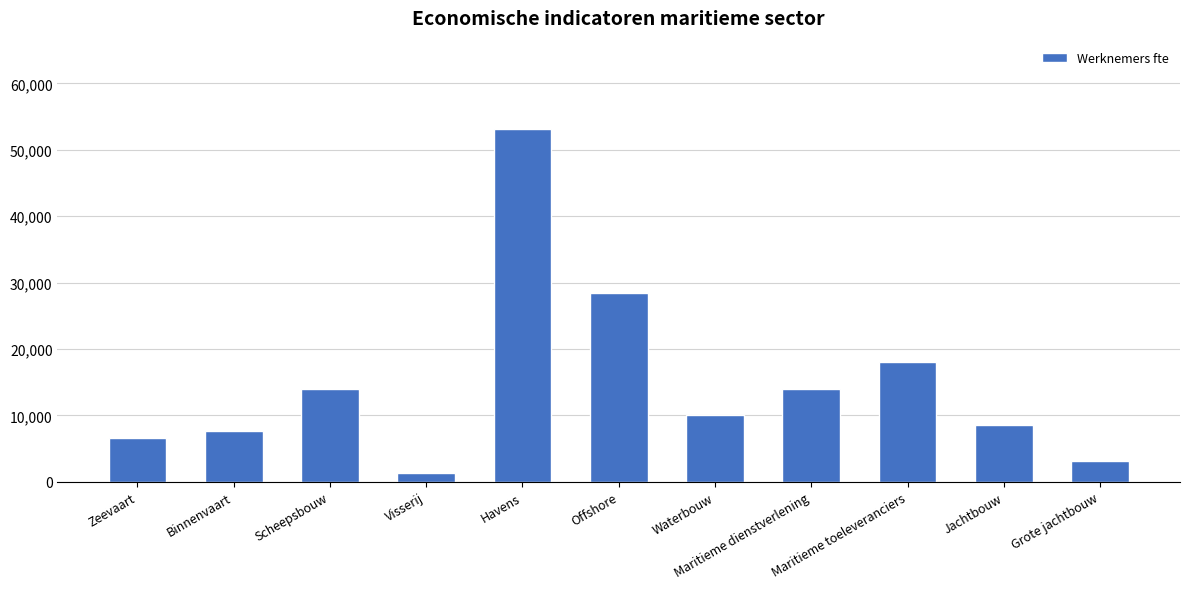

How many bars are there in total?

11